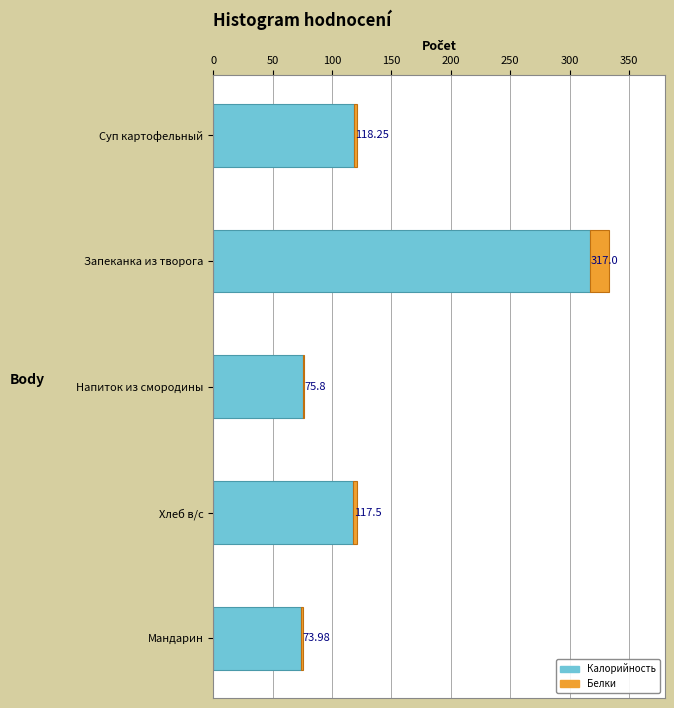

How many series are shown in this chart?

2